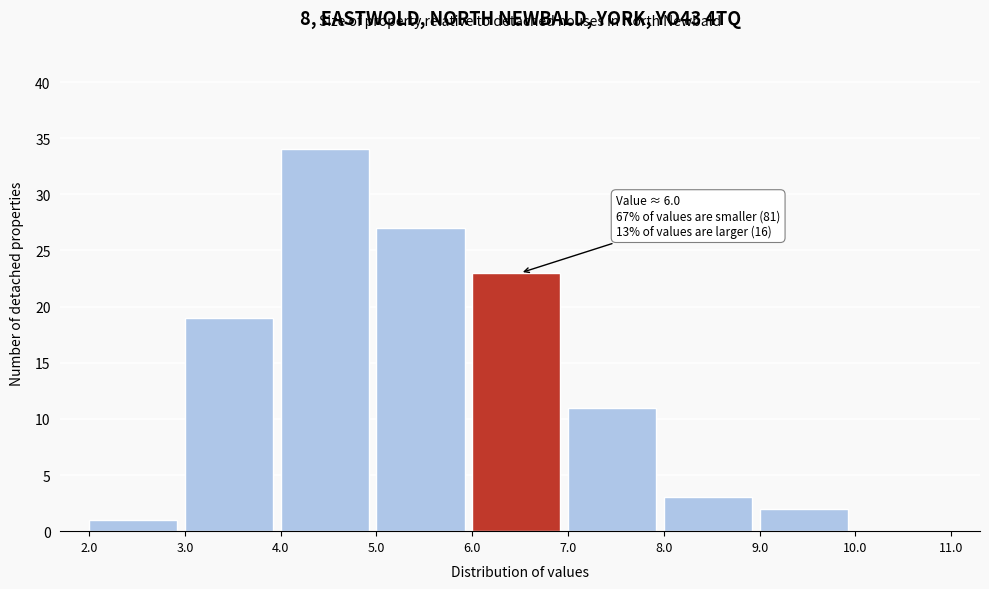

Which range on the x-axis has the tallest bar?

4.0 to 5.0